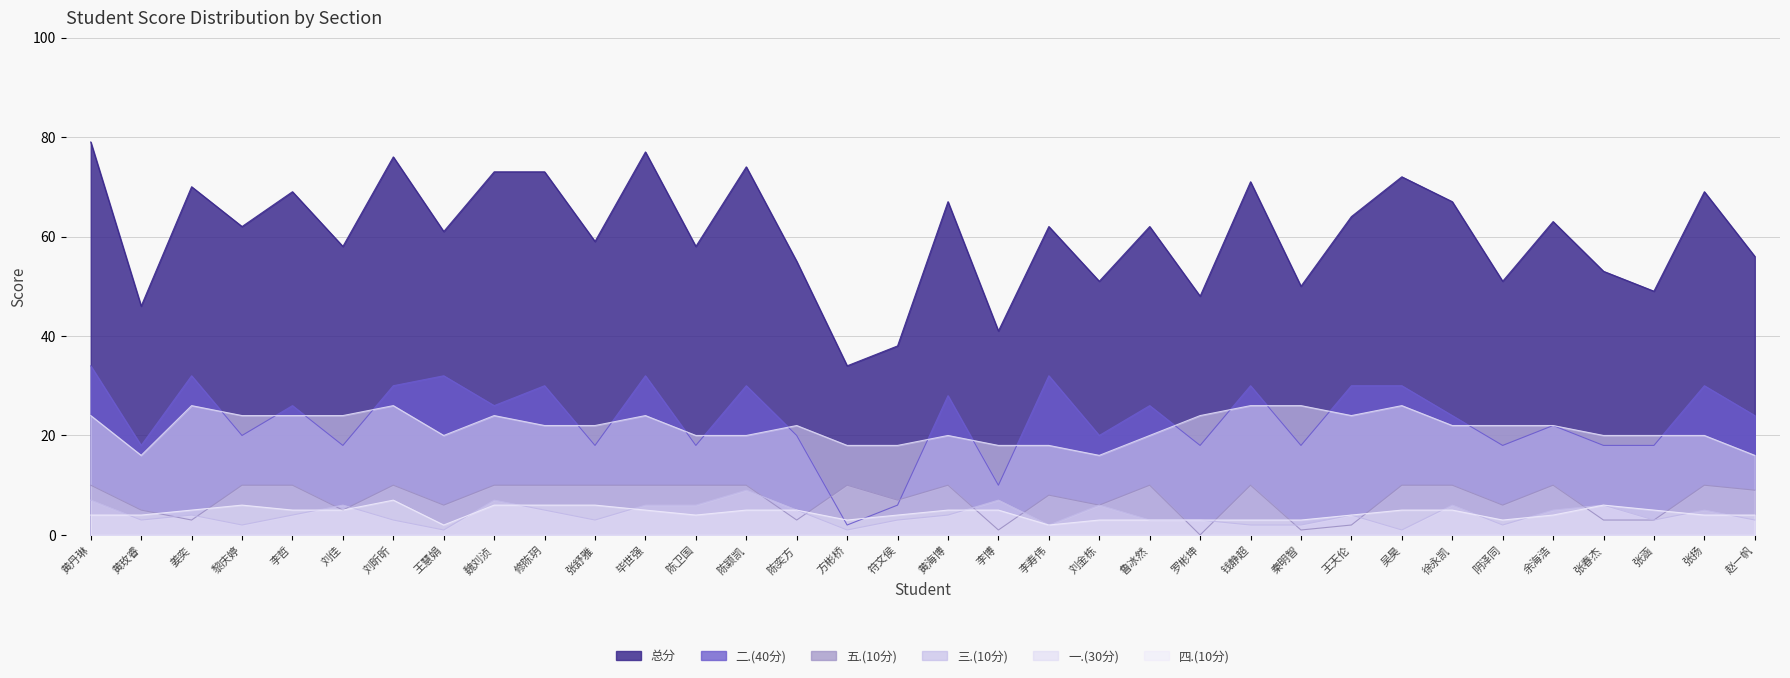

Which series has the largest total across all categories?

总分